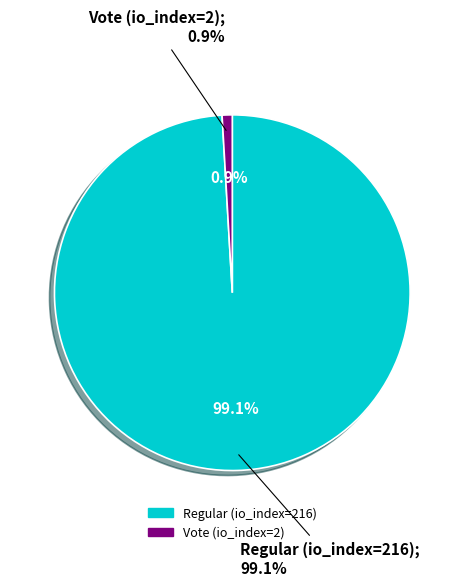

Which slice is the largest?

Regular (io_index=216)